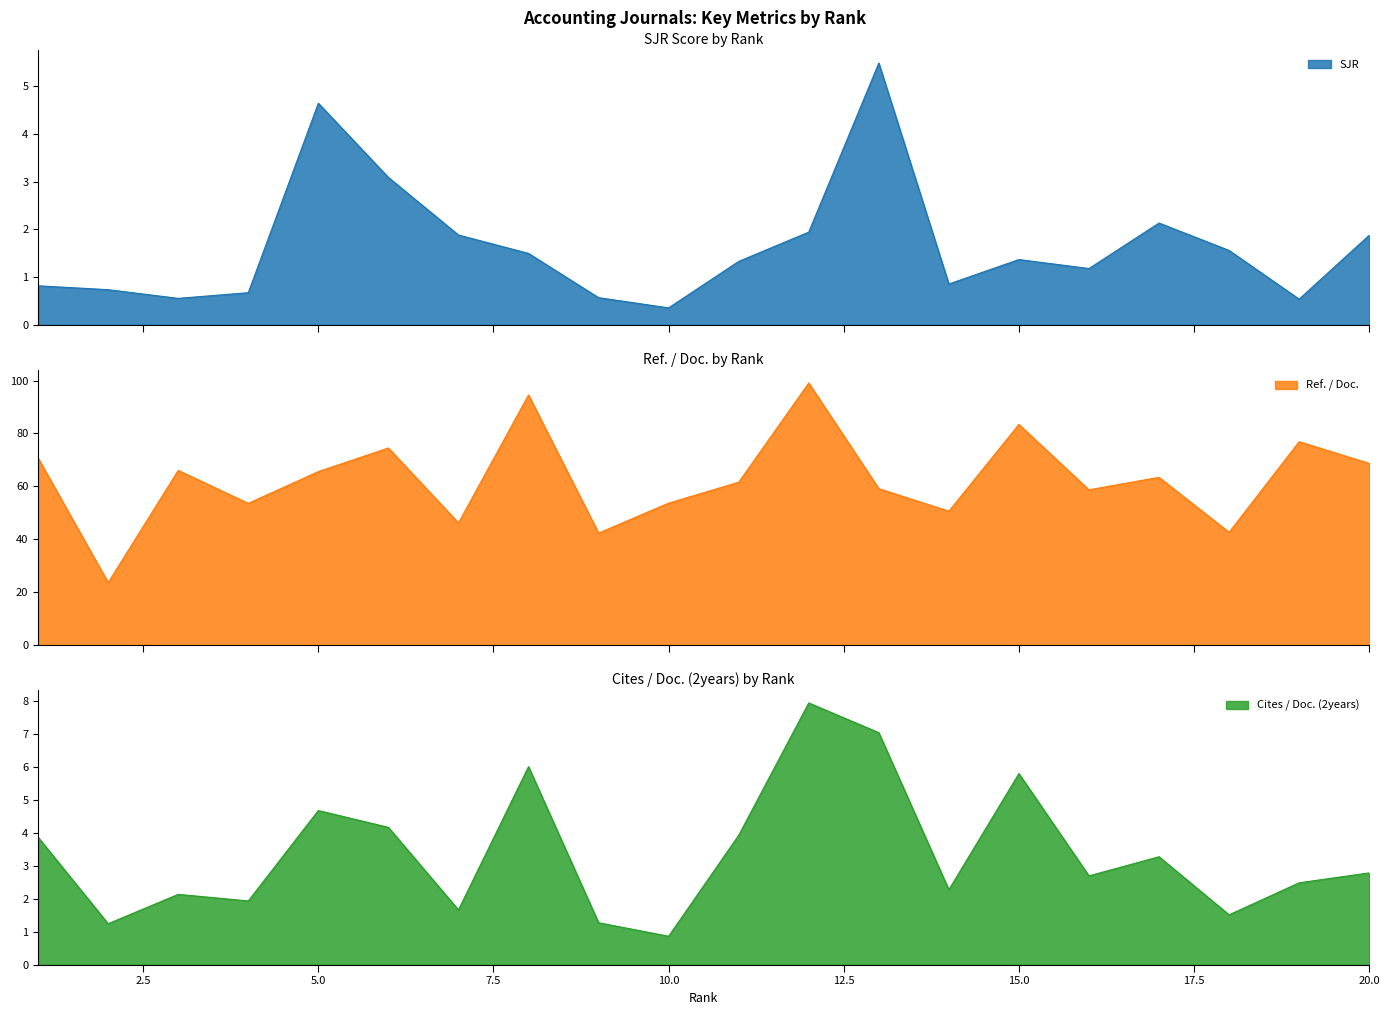

Which has a higher value, 16 or 5?

5